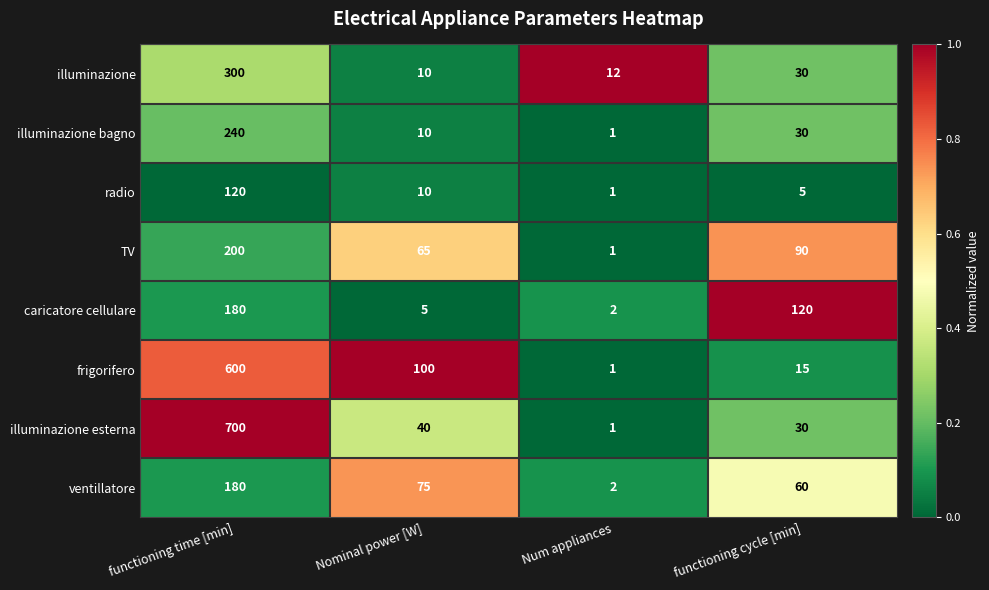

What is the difference between the maximum and minimum values in the ventillatore series?

178